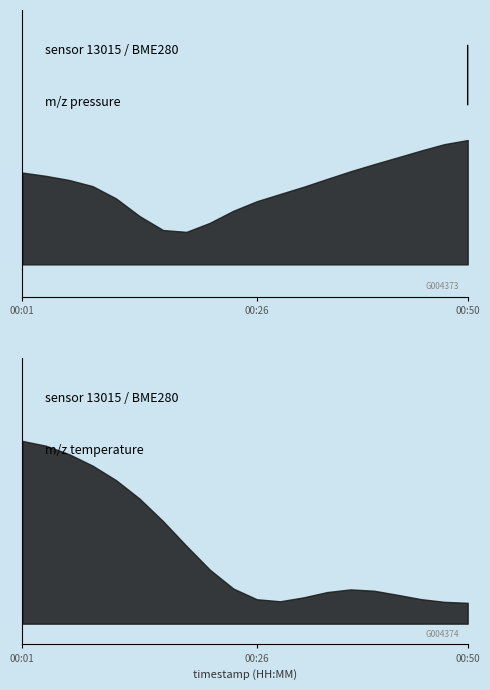

What is the total value across all series at 00:45?

102115.3